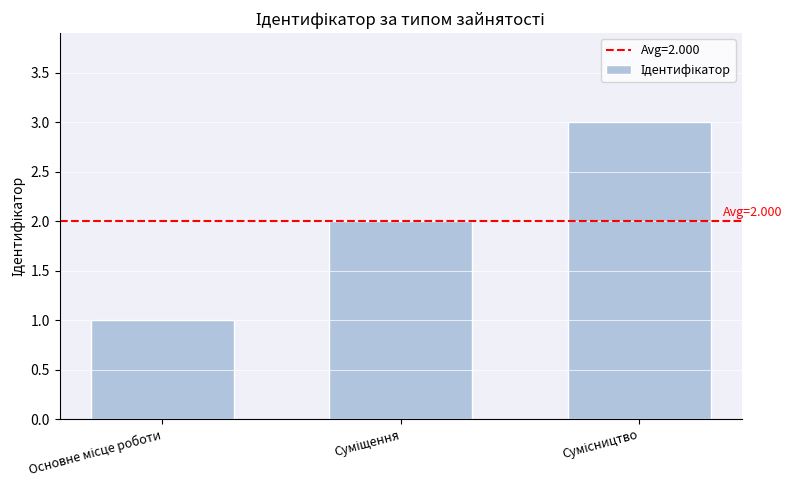

What is the value of the 3rd bar from the left?

3